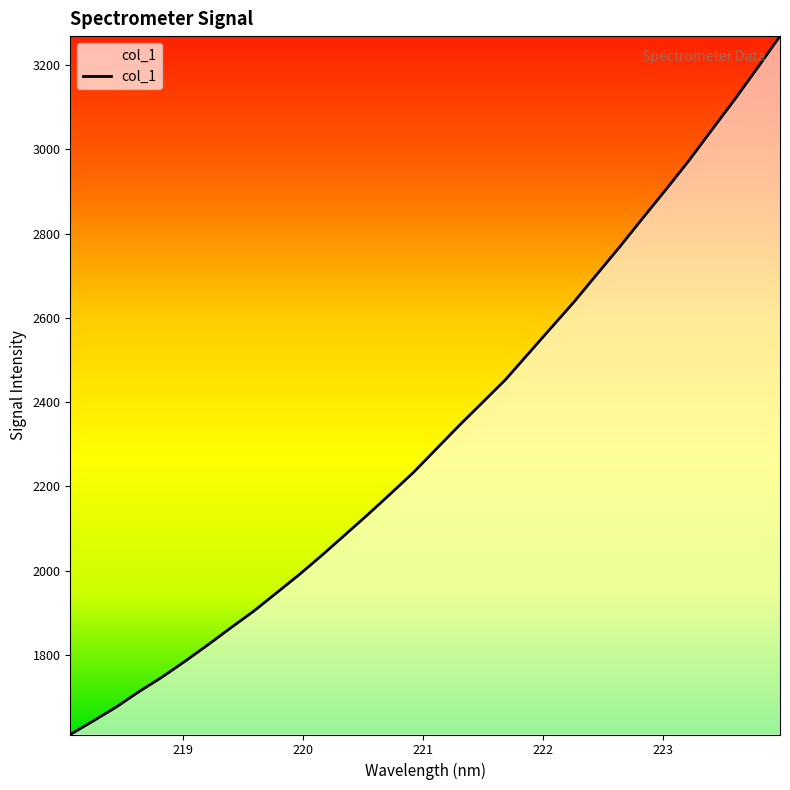

What is the difference between the maximum and minimum values?

1657.8